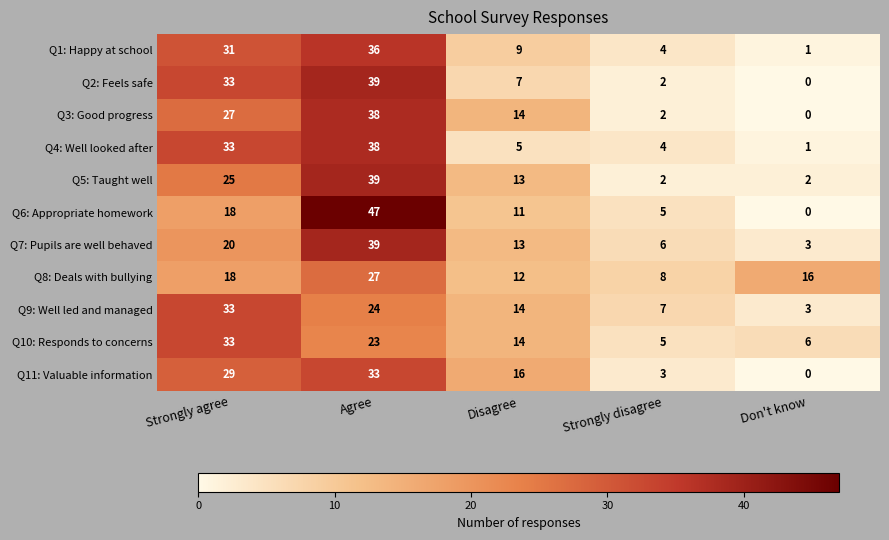

Which series has the largest range (max minus min)?

Q6: Appropriate homework